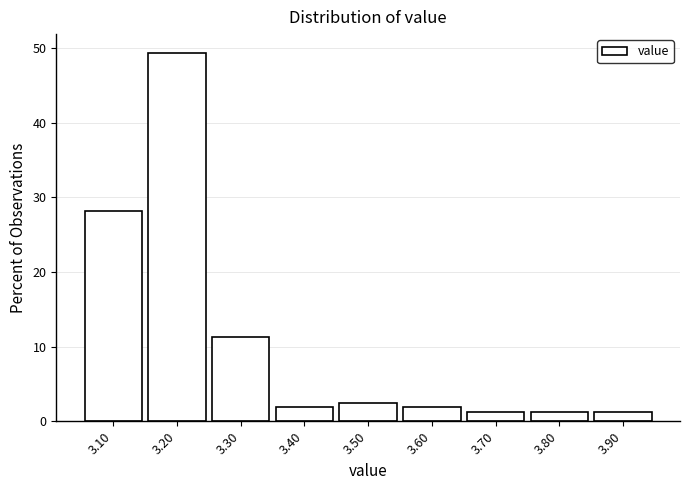

How tall is the bar that spans 3.85 to 3.95 on the x-axis? The values are not printed on the chart, so give them approximately, as read against the axis.

1